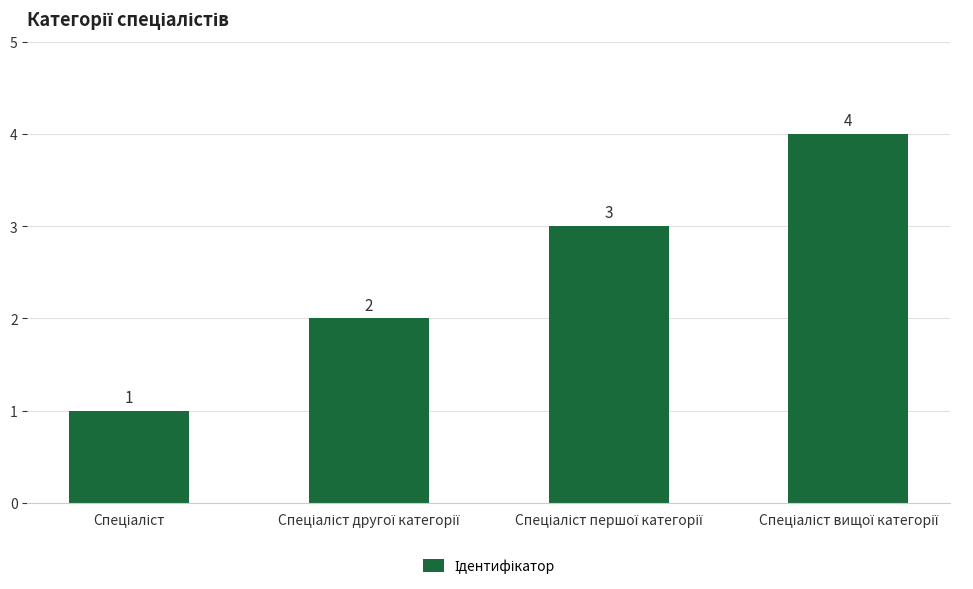

What is the maximum value shown in the chart?

4